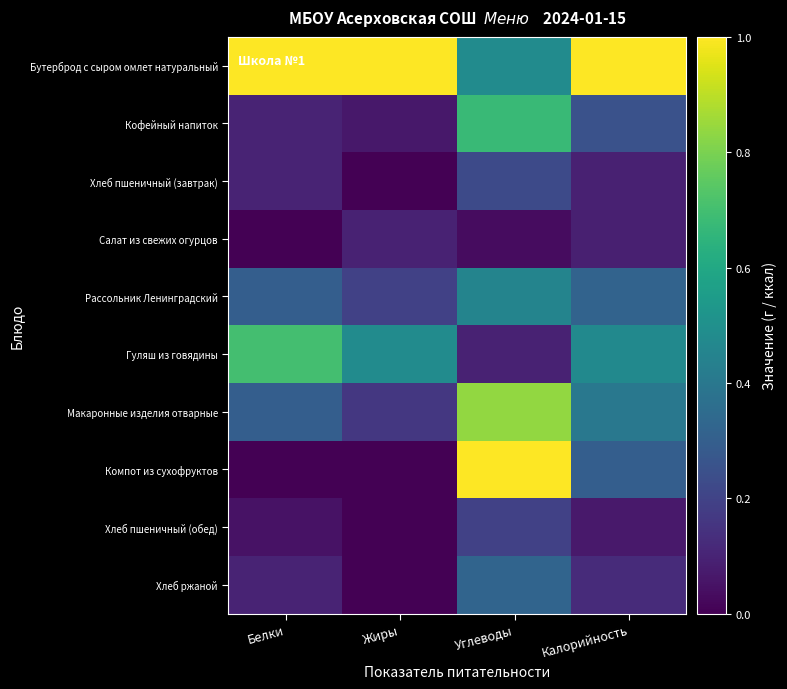

Reading left to right, what are all the values shown in this chart?

Бутерброд с сыром омлет натуральный: Белки=1.0	Жиры=1.0	Углеводы=0.5	Калорийность=1.0
Кофейный напиток: Белки=0.1	Жиры=0.1	Углеводы=0.7	Калорийность=0.2
Хлеб пшеничный (завтрак): Белки=0.1	Жиры=0.0	Углеводы=0.2	Калорийность=0.1
Салат из свежих огурцов: Белки=0.0	Жиры=0.1	Углеводы=0.0	Калорийность=0.1
Рассольник Ленинградский: Белки=0.3	Жиры=0.2	Углеводы=0.5	Калорийность=0.3
Гуляш из говядины: Белки=0.7	Жиры=0.5	Углеводы=0.1	Калорийность=0.5
Макаронные изделия отварные: Белки=0.3	Жиры=0.2	Углеводы=0.8	Калорийность=0.4
Компот из сухофруктов: Белки=0.0	Жиры=0.0	Углеводы=1.0	Калорийность=0.3
Хлеб пшеничный (обед): Белки=0.1	Жиры=0.0	Углеводы=0.2	Калорийность=0.1
Хлеб ржаной: Белки=0.1	Жиры=0.0	Углеводы=0.3	Калорийность=0.1